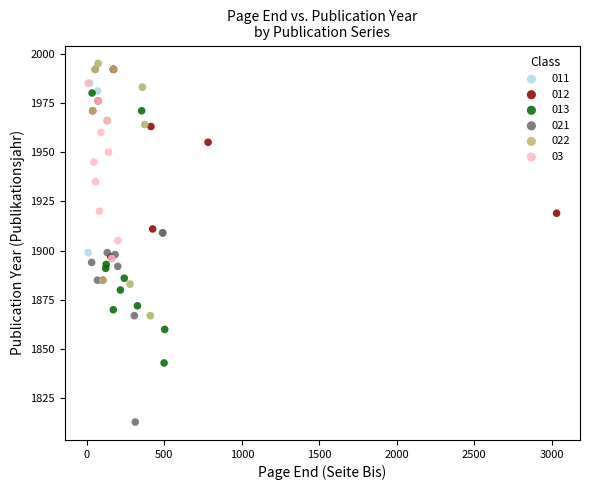

Which series reaches the minimum Y coordinate?

021